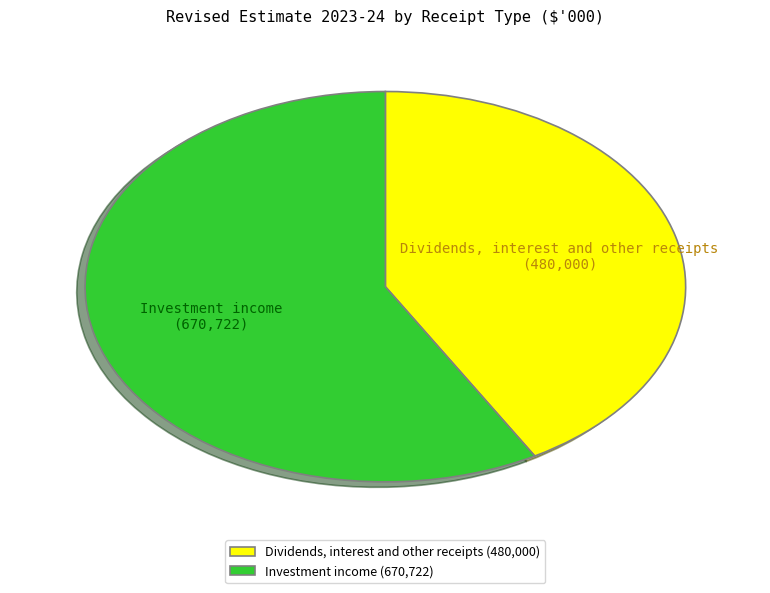

Rank the categories by value from highest to lowest.

Investment income, Dividends, interest and other receipts